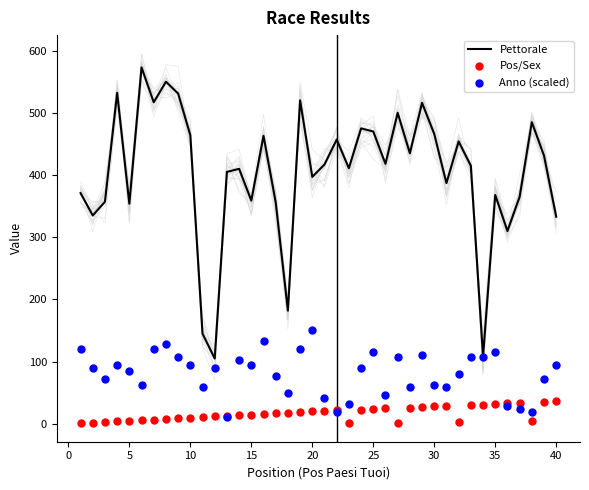

What are all the series names shown in the legend?

Pettorale, Pos/Sex, Anno (scaled)